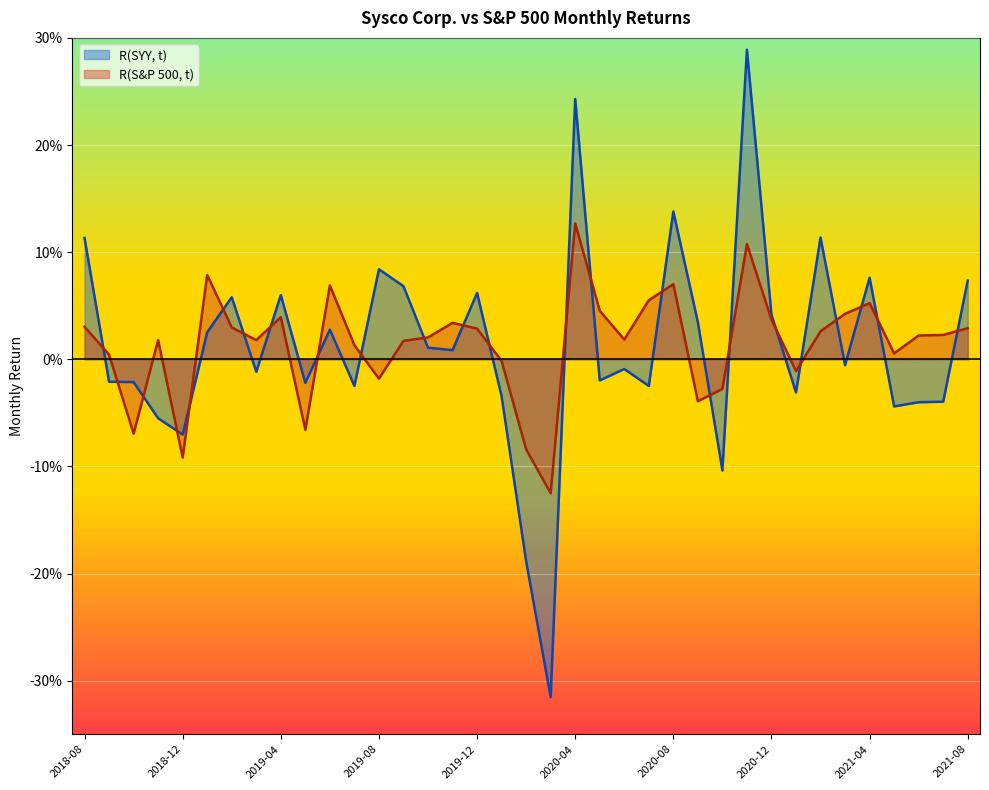

True or false: R(SYY, t) and R(S&P 500, t) cross at least once.

True